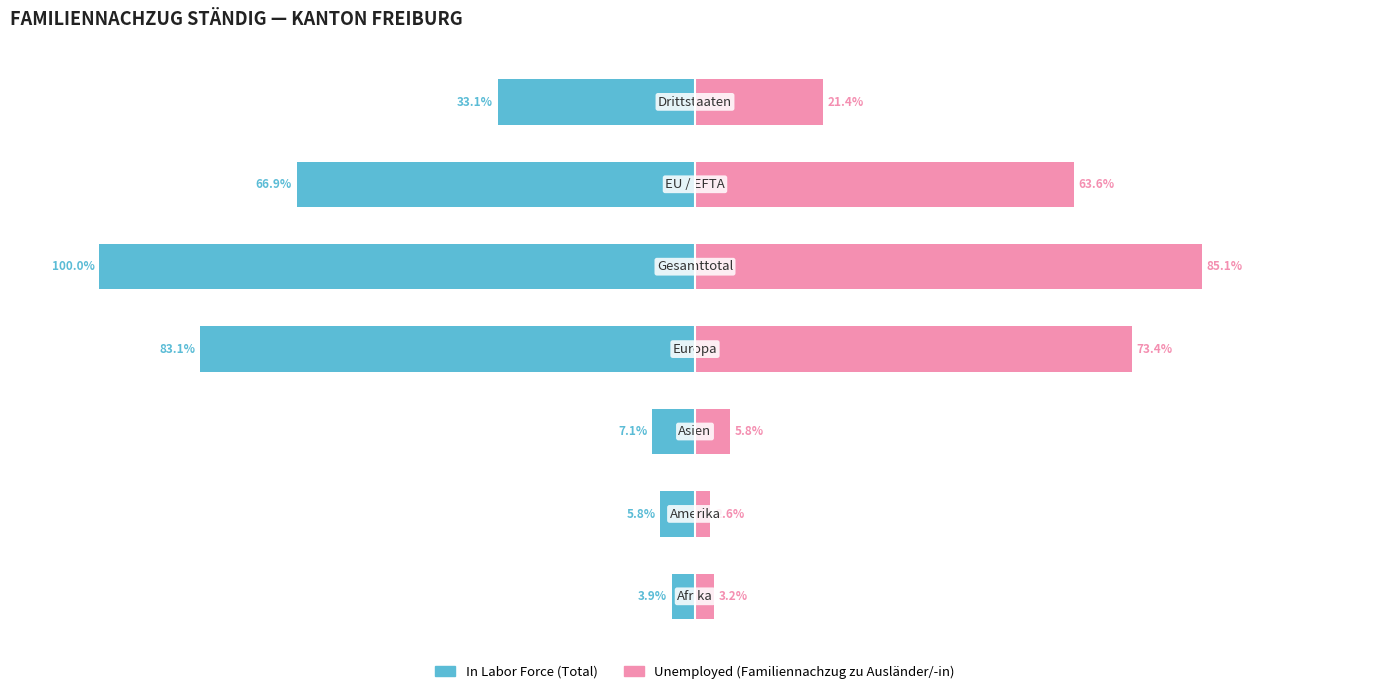

Reading right to left, transcribe all the data shown in this chart.

In Labor Force (Total): 6=-33.1	5=-66.9	4=-100.0	3=-83.1	2=-7.1	1=-5.8	0=-3.9
Unemployed (Familiennachzug zu Ausländer/-in): 6=21.4	5=63.6	4=85.1	3=73.4	2=5.8	1=2.6	0=3.2